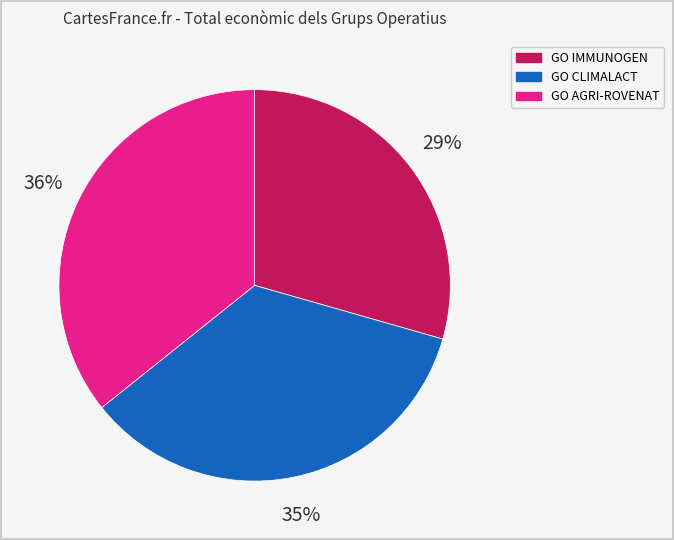

The GO CLIMALACT slice represents 35% of the pie. True or false?

True